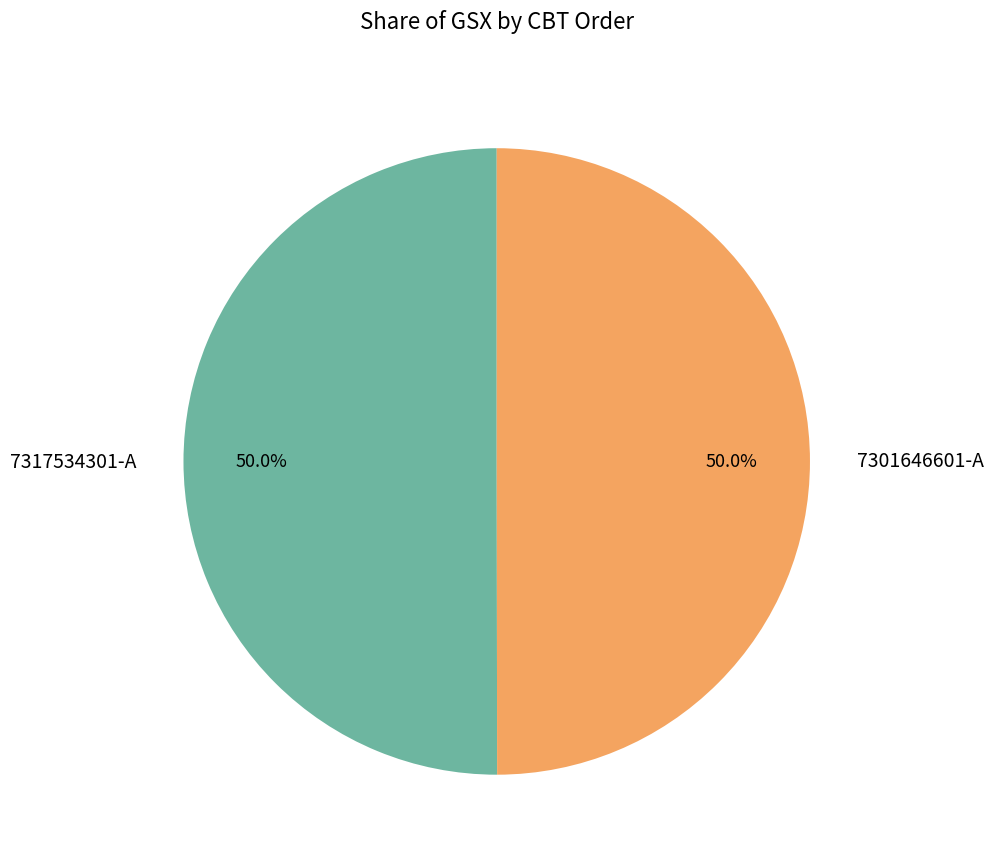

What percentage do 7301646601-A and 7317534301-A together represent?

100.0%